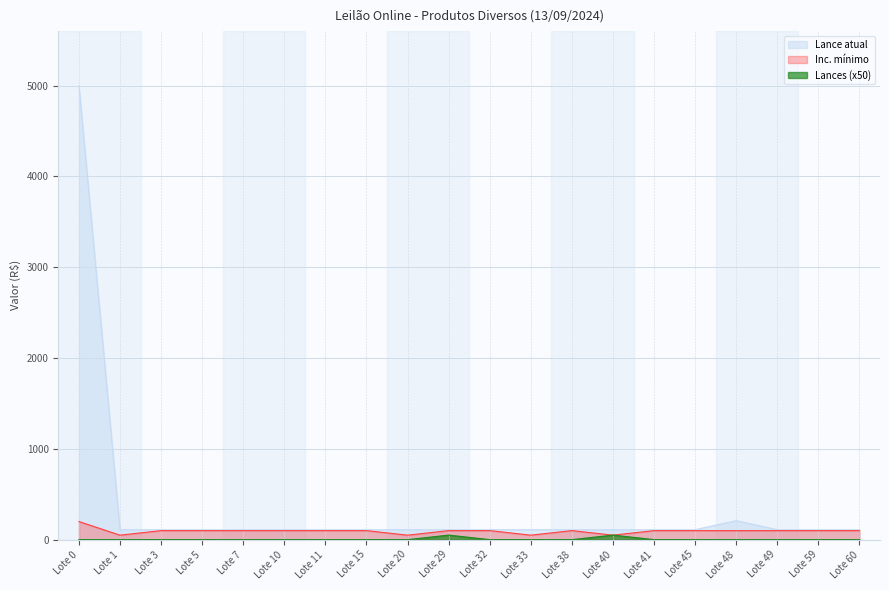

At which category is the sum across all series the highest?

Lote 0